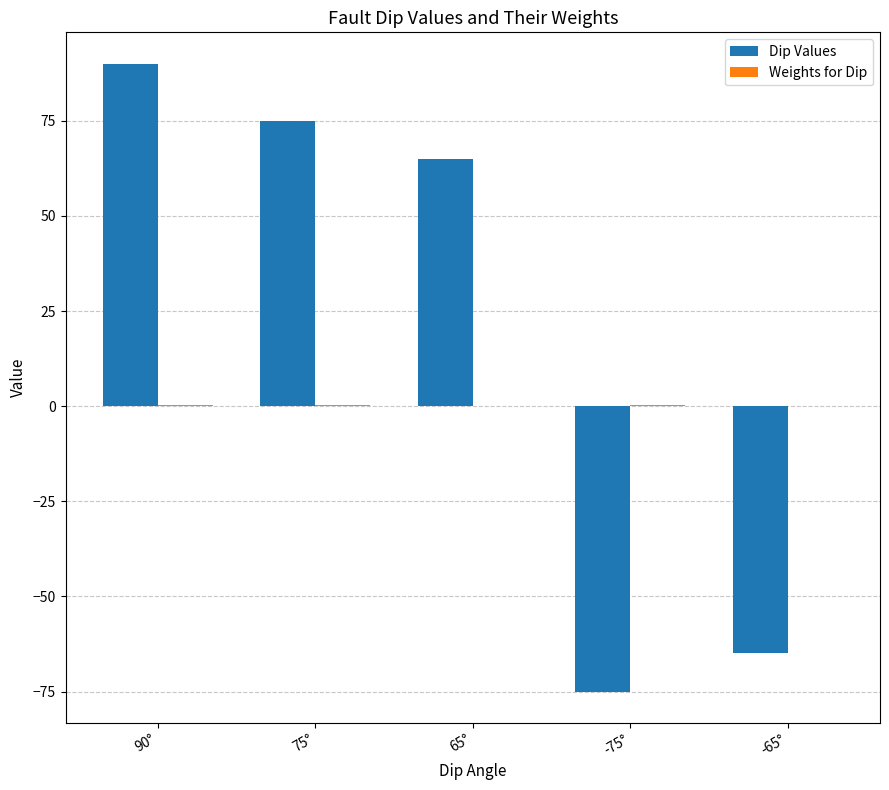

Does the chart contain stacked bars?

No